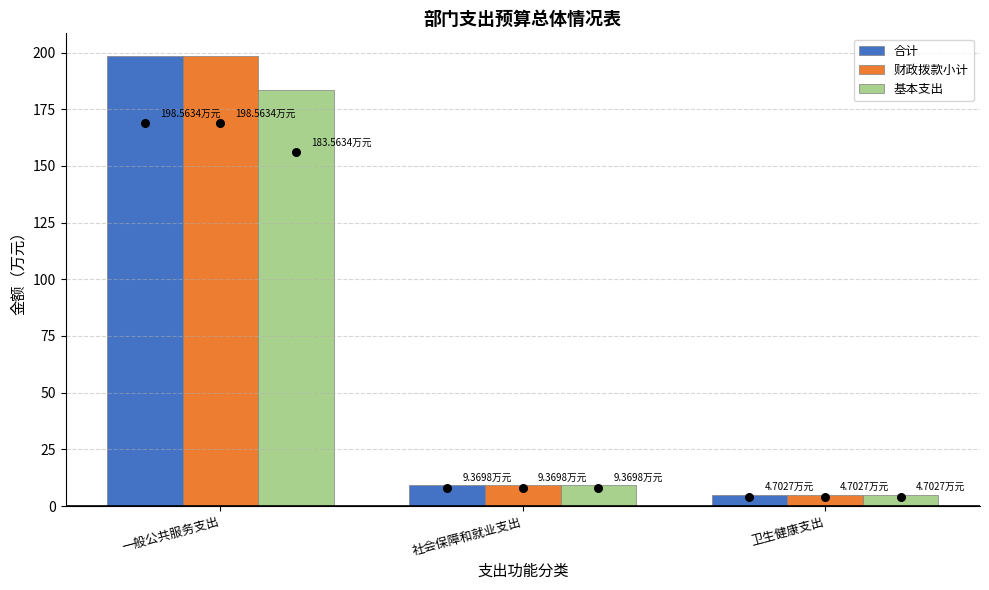

What is the total value across all series at 一般公共服务支出?

580.7